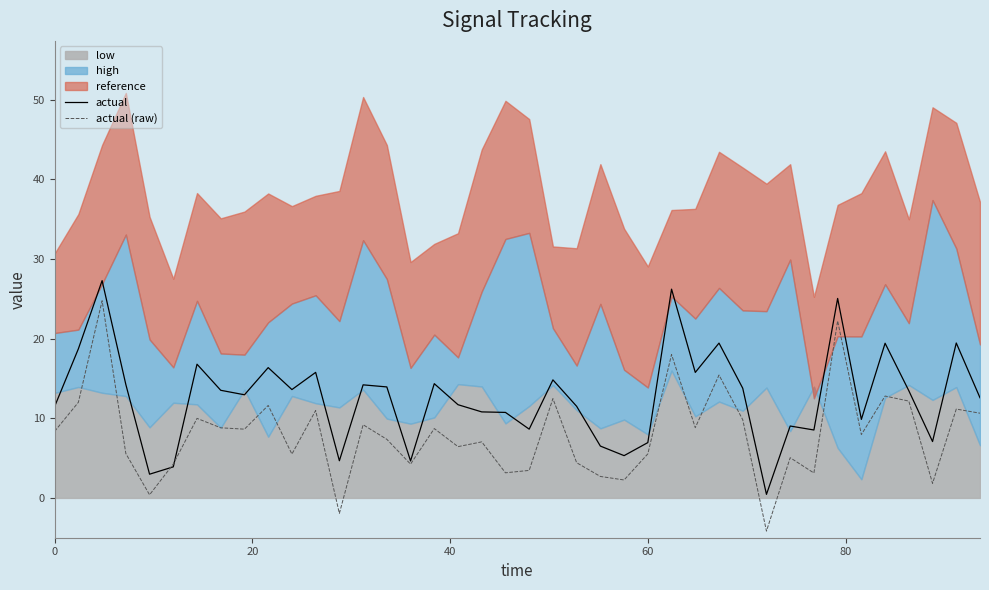

What is the value of the actual point at the 19th from the left?

10.8